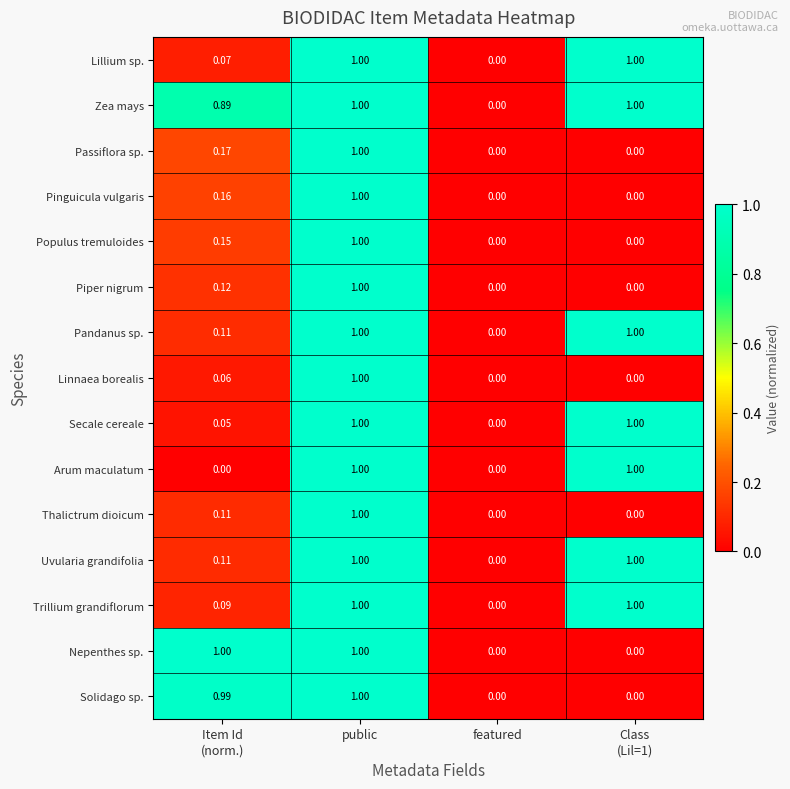

Which series has the largest total across all categories?

Zea mays